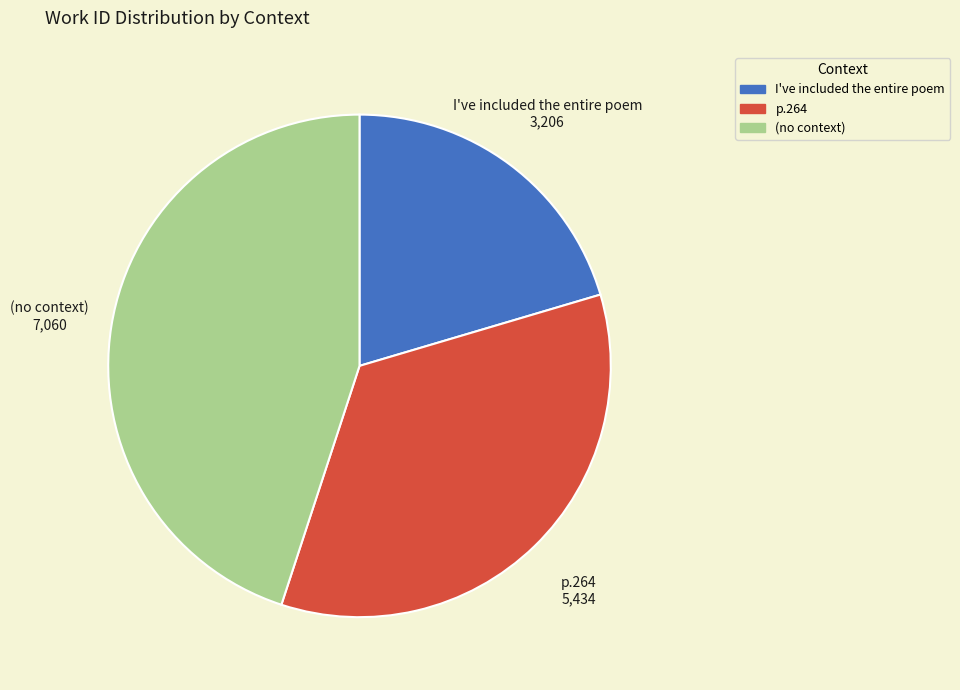

Combined, do I've included the entire poem and p.264 account for over 50%?

Yes